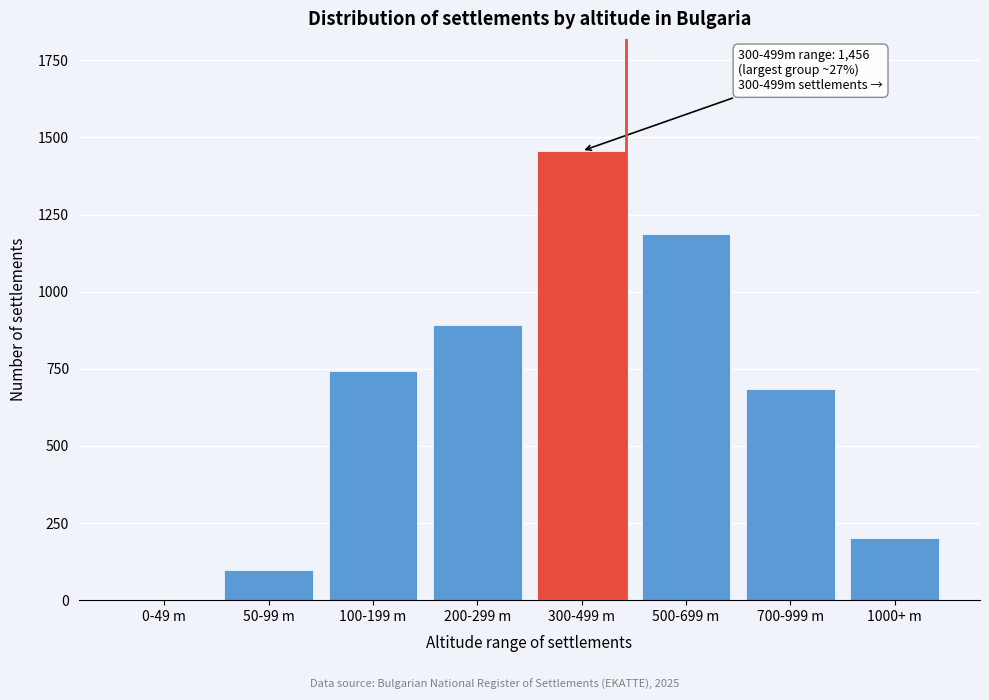

Reading left to right, what are all the values shown in this chart?

0-49 m=0	50-99 m=97	100-199 m=743	200-299 m=892	300-499 m=1456	500-699 m=1187	700-999 m=684	1000+ m=200